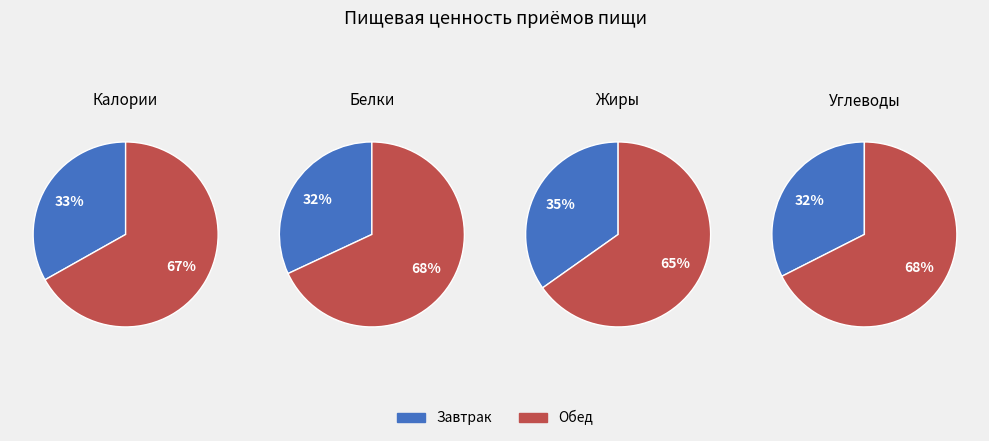

To the nearest percent, what portion does Завтрак represent?

32%